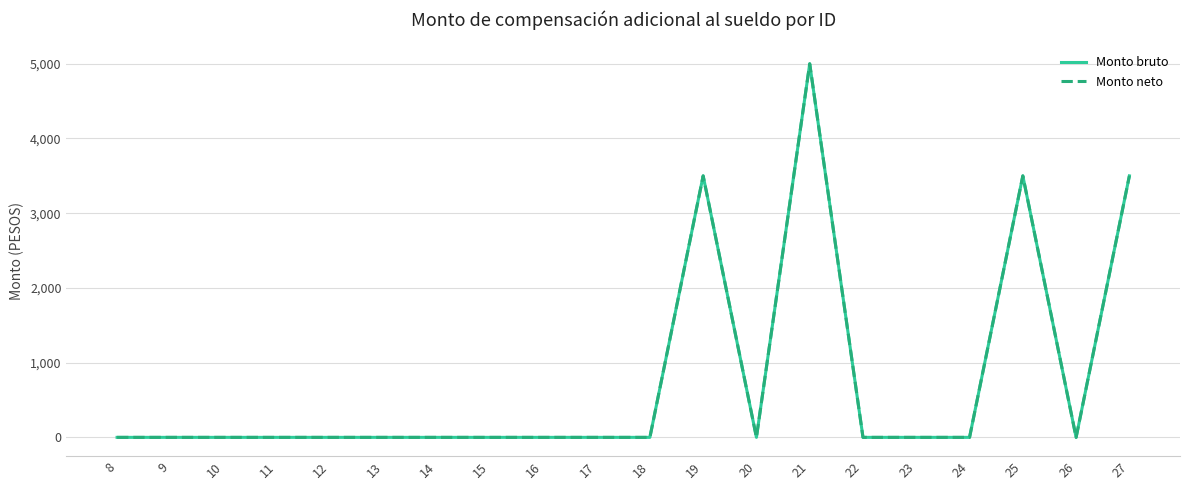

Is this an area chart (filled region under the line)?

No